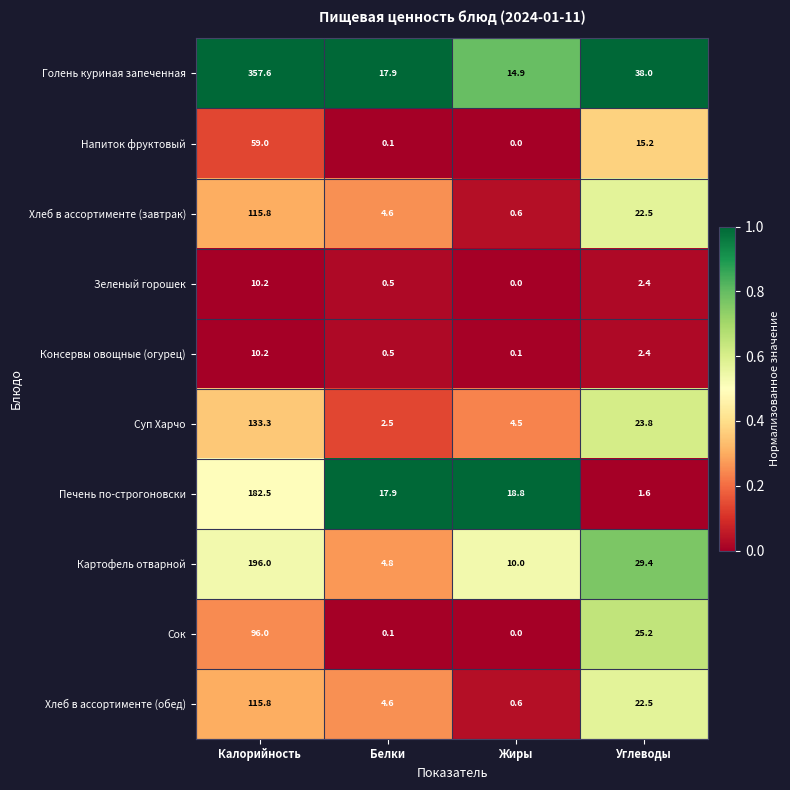

At which label does Хлеб в ассортименте (обед) reach its minimum?

Жиры